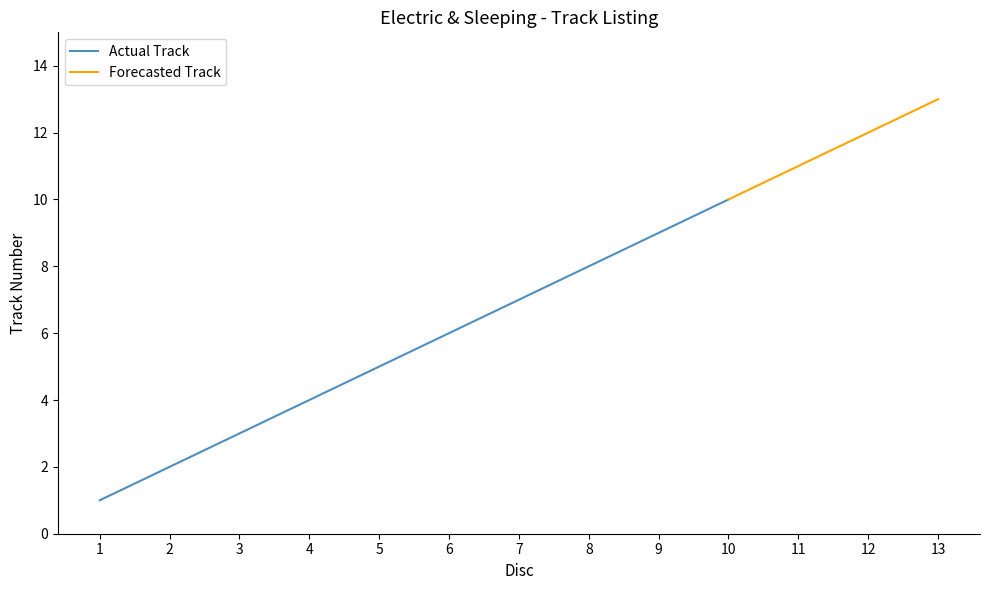

Reading left to right, what are all the values shown in this chart?

1=1	2=2	3=3	4=4	5=5	6=6	7=7	8=8	9=9	10=10	11=11	12=12	13=13